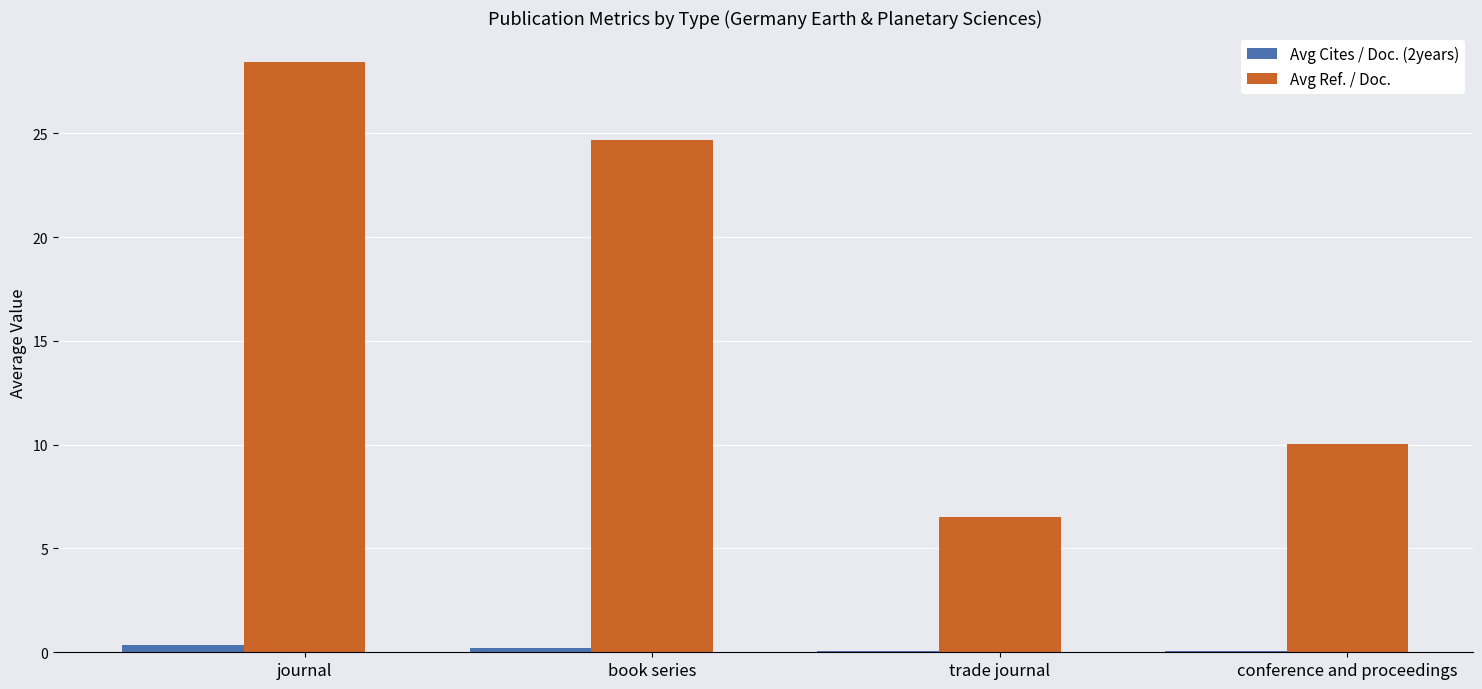

The Avg Ref. / Doc. series shows 49.3 at journal. True or false?

False